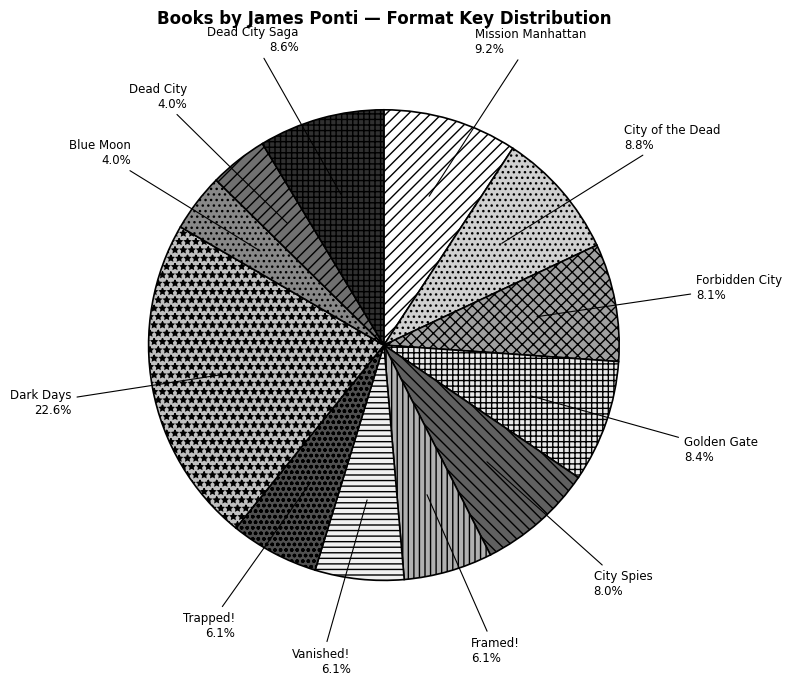

Which slice is the largest?

Dark Days